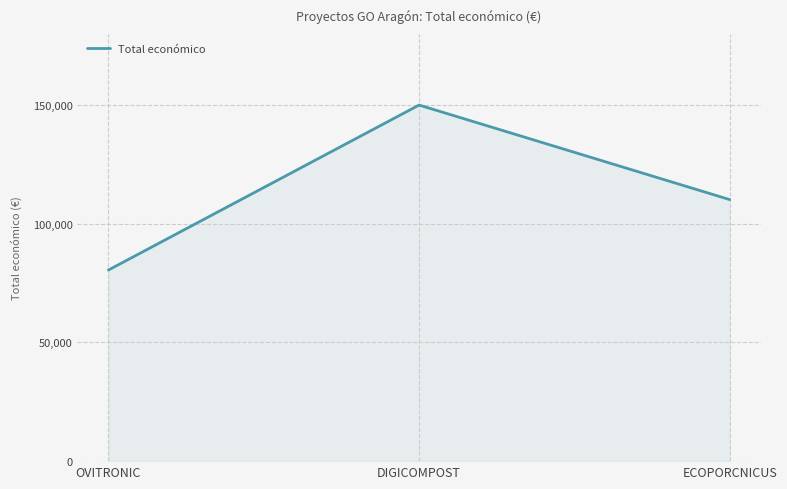

At which category does the chart reach its minimum across all series?

OVITRONIC